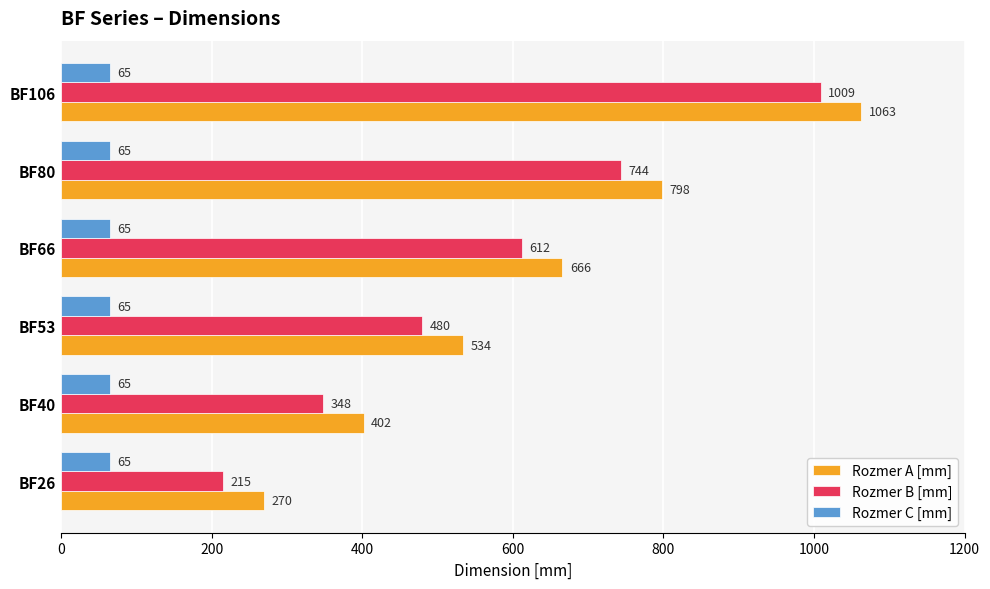

At which category is the sum across all series the highest?

BF106